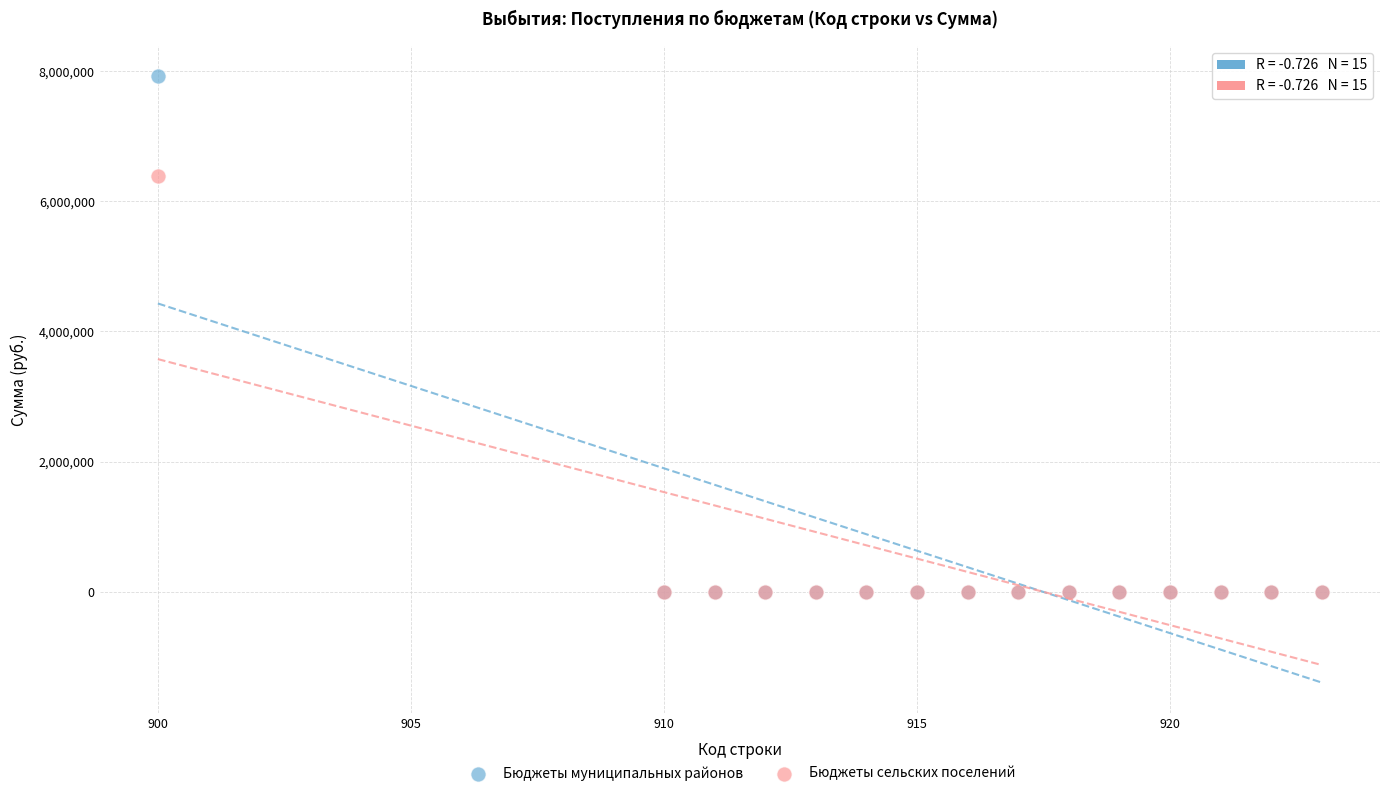

Which series contains the highest Y value?

Бюджеты муниципальных районов